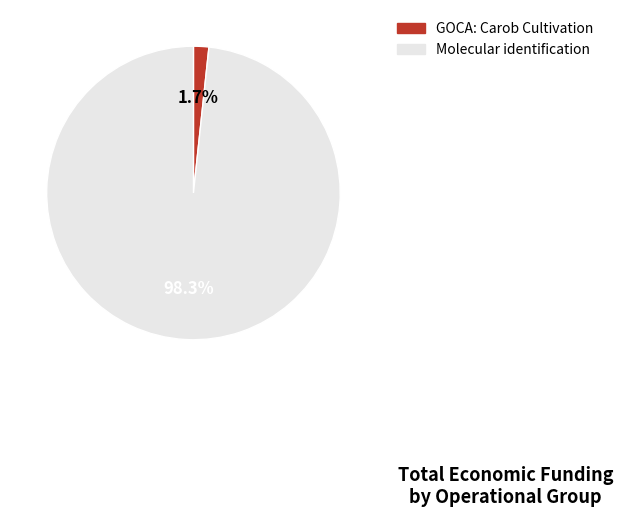

To the nearest percent, what is the difference between the largest and smallest slice percentages?

97%